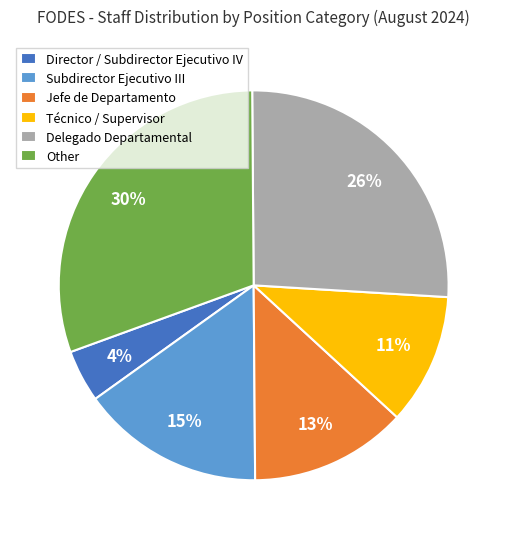

True or false: Delegado Departamental accounts for 26% of the total.

True